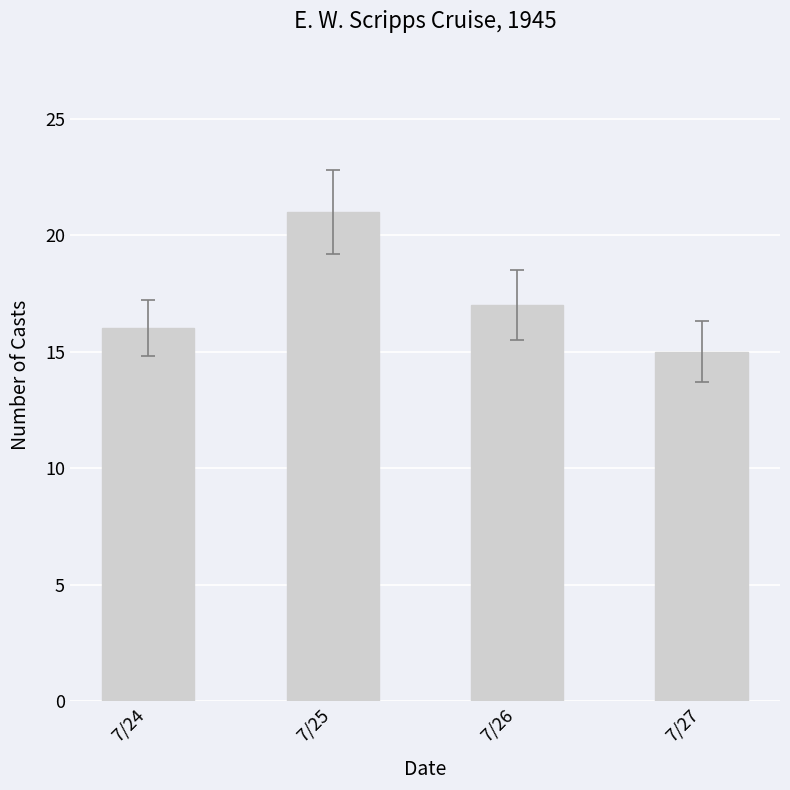

Which has a higher value, 7/27 or 7/26?

7/26